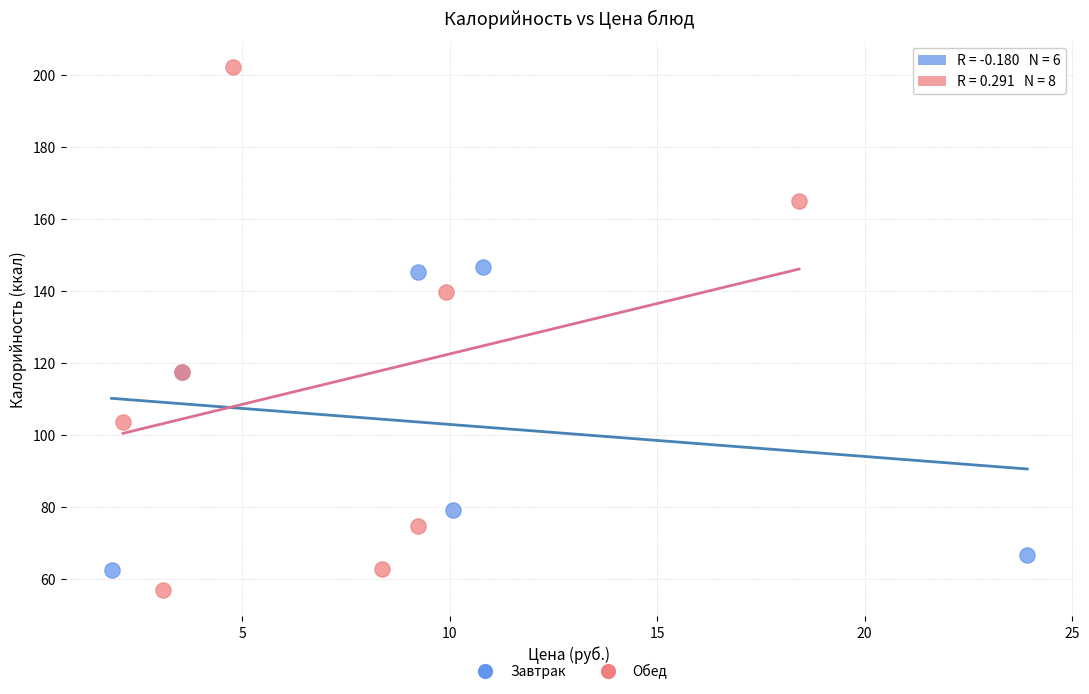

Which series reaches the minimum Y coordinate?

Обед